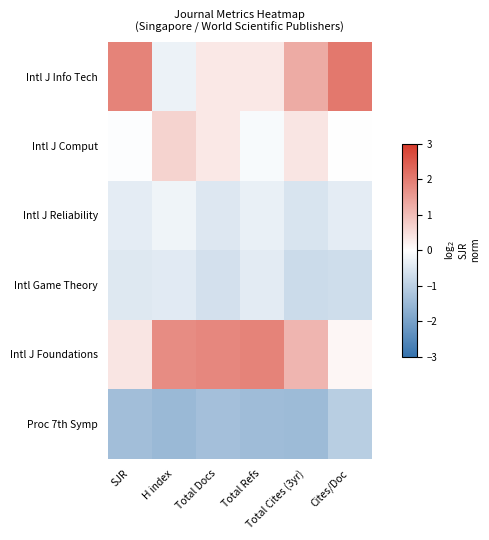

At which category does the chart reach its minimum across all series?

H index